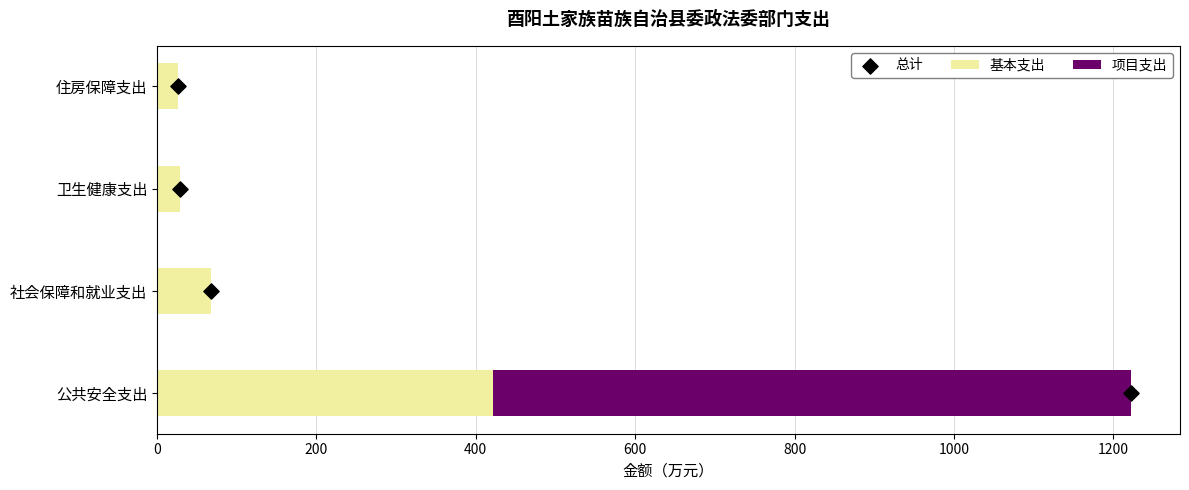

At how many categories does at least one series exceed 538?

1